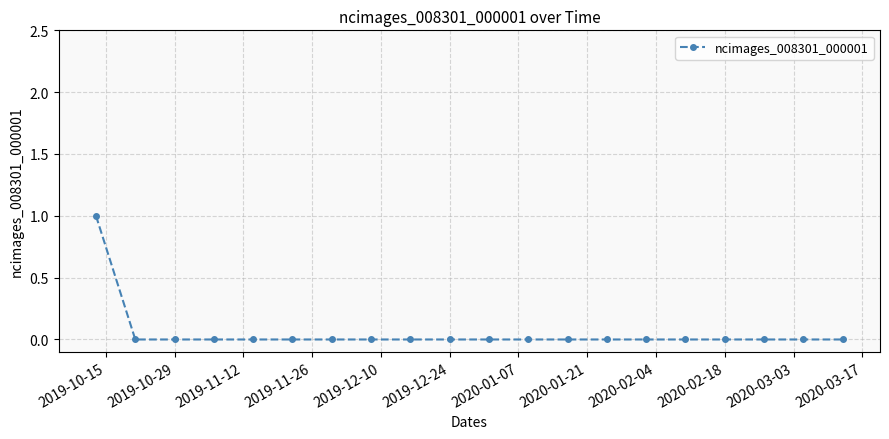

Reading left to right, transcribe all the data shown in this chart.

1	0	0	0	0	0	0	0	0	0	0	0	0	0	0	0	0	0	0	0